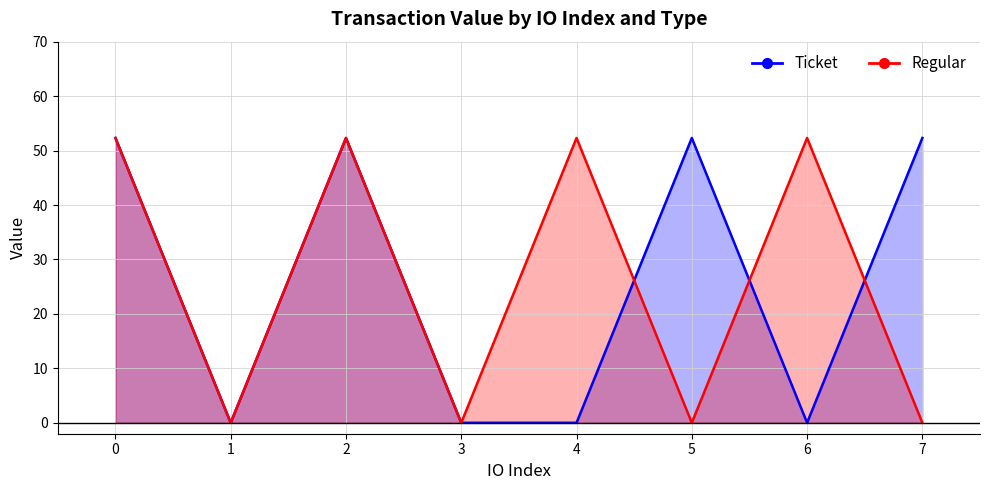

What are all the series names shown in the legend?

Ticket, Regular